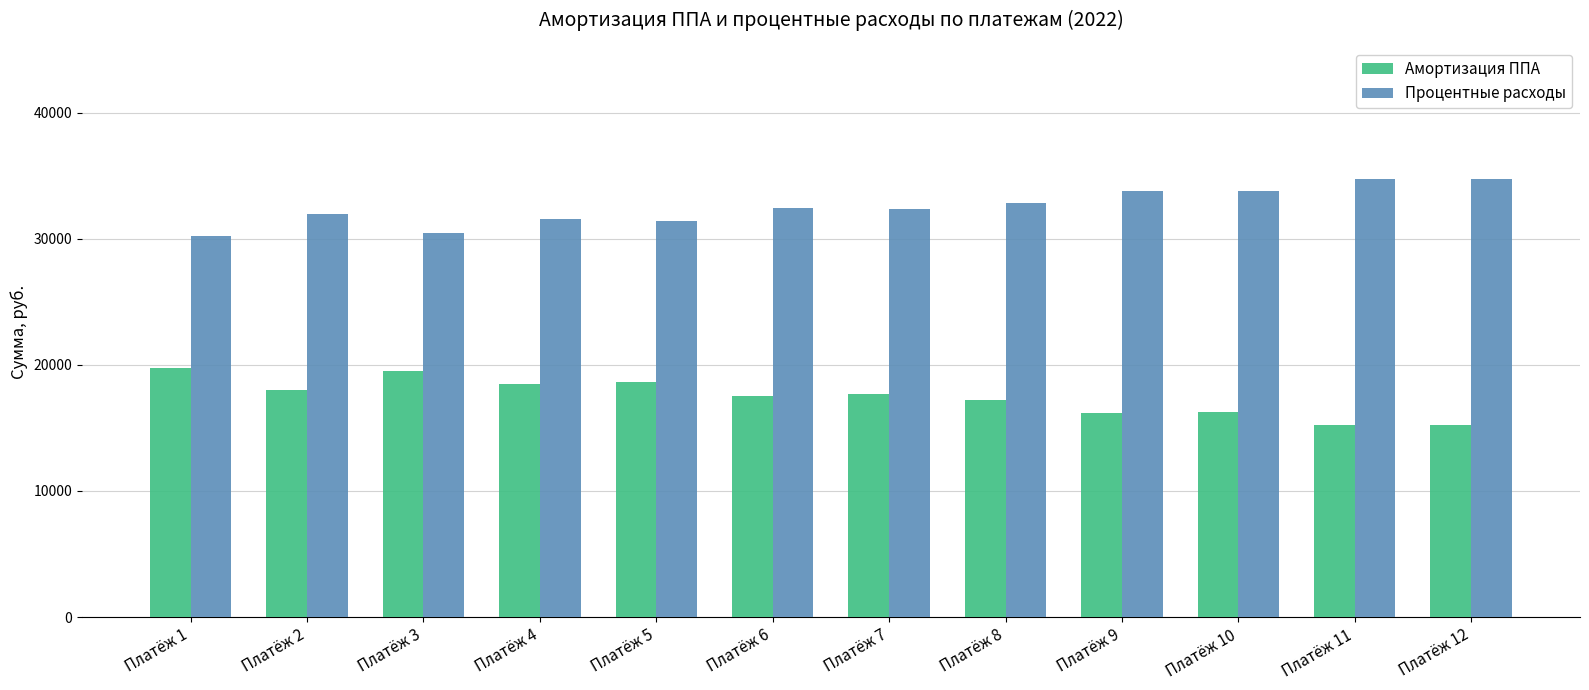

How many bars are there in total?

24